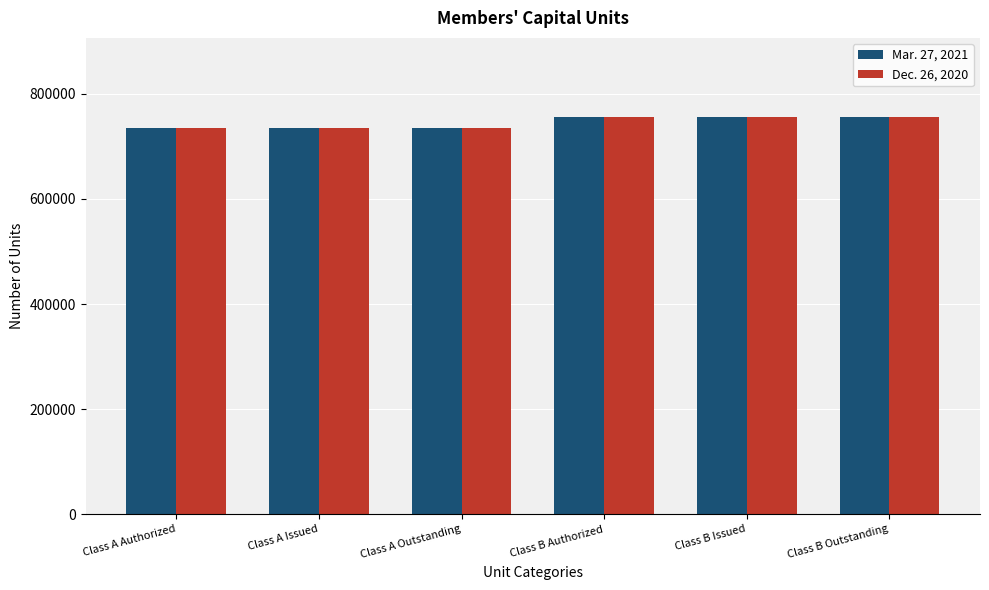

What is the minimum value shown in the chart?

735385